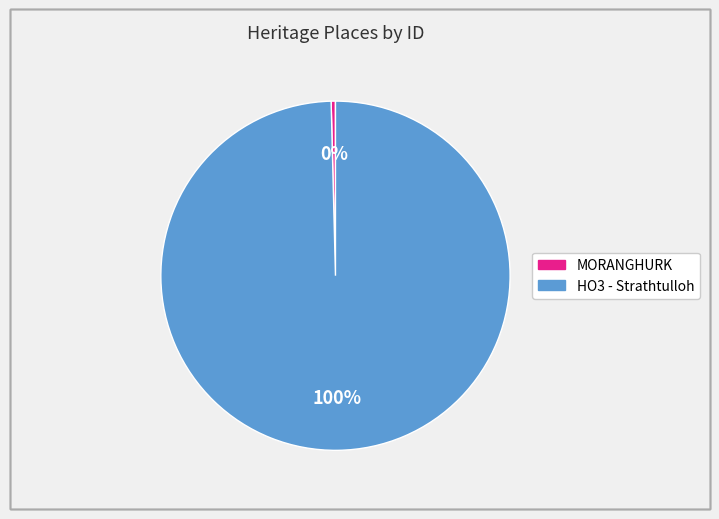

To the nearest percent, what portion does HO3 - Strathtulloh represent?

100%